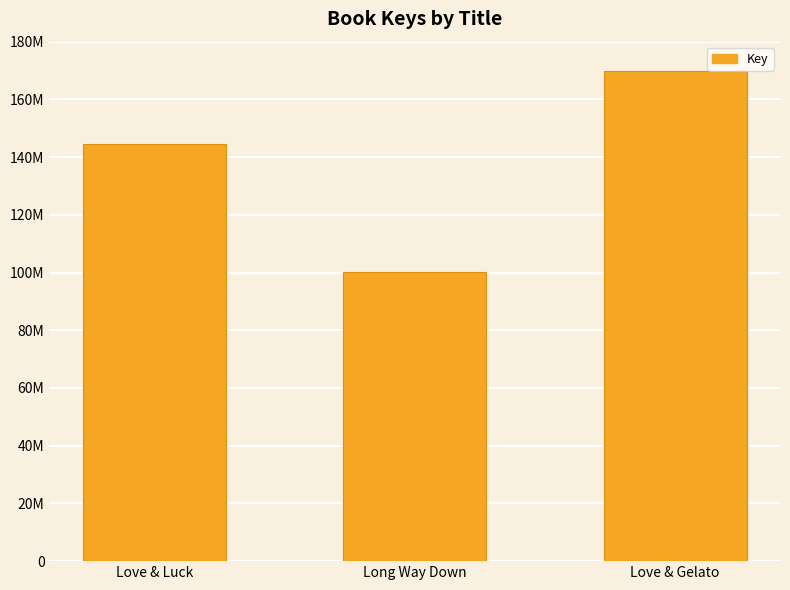

Are the bars horizontal?

No